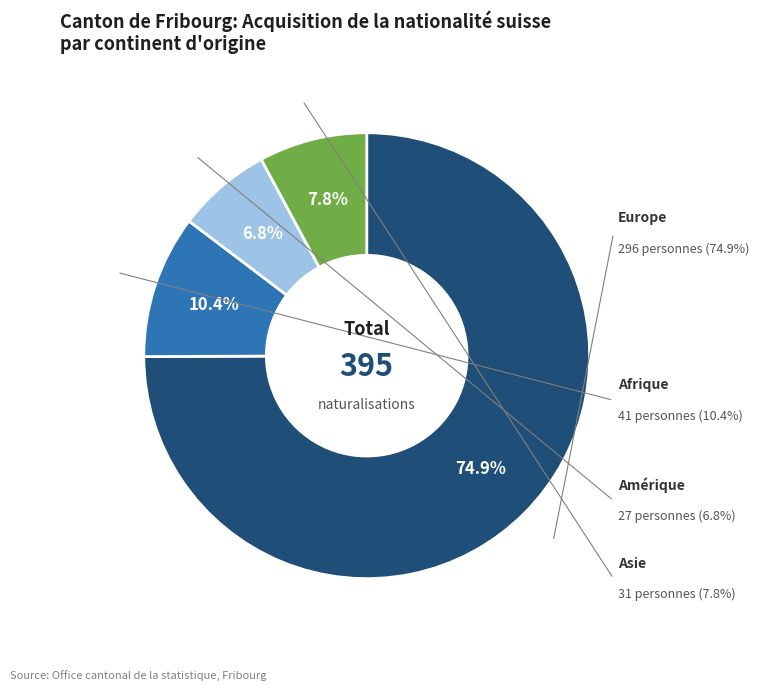

To the nearest percent, what portion does Amérique represent?

7%